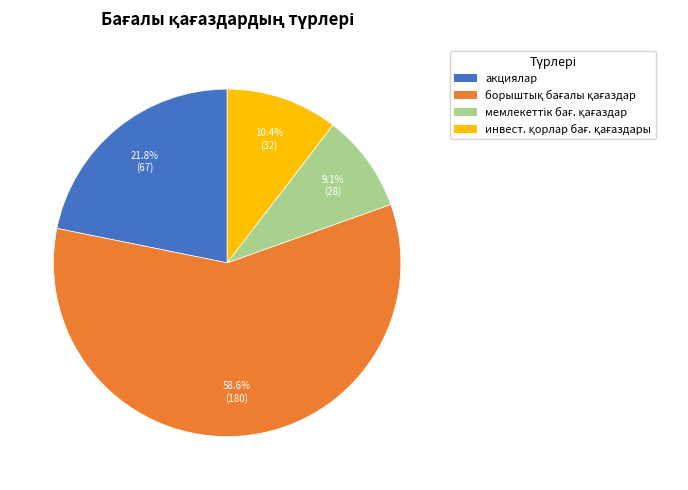

Does any single category account for the majority?

Yes